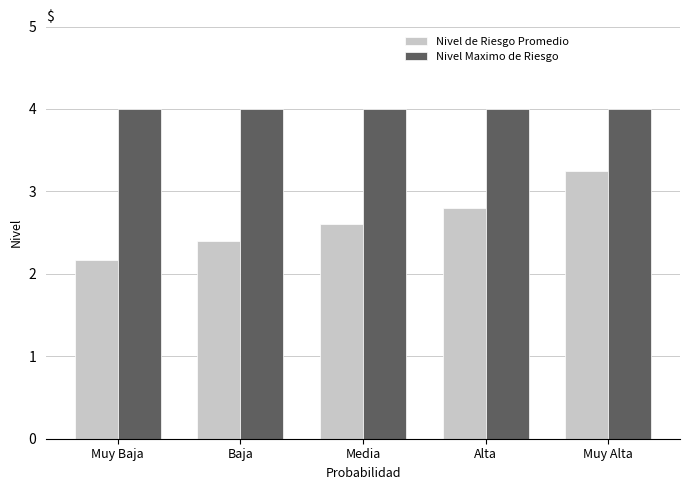

Read the Nivel de Riesgo Promedio value at Alta.

2.8